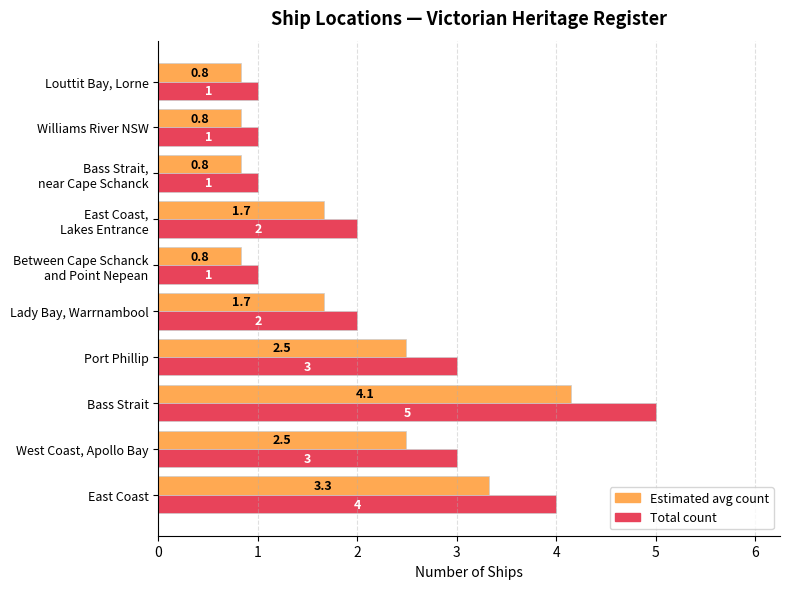

At which category does the chart reach its peak across all series?

Bass Strait